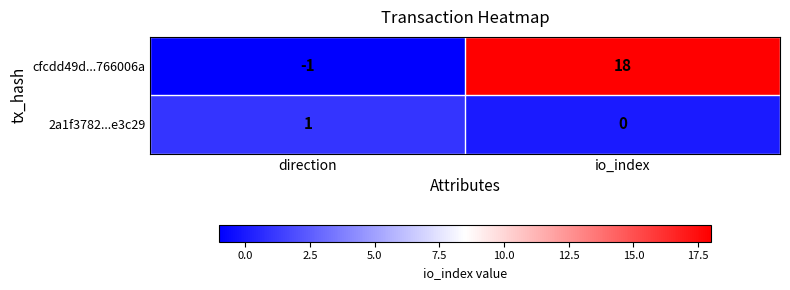

How many values in the cfcdd49d...766006a series are below 18?

1